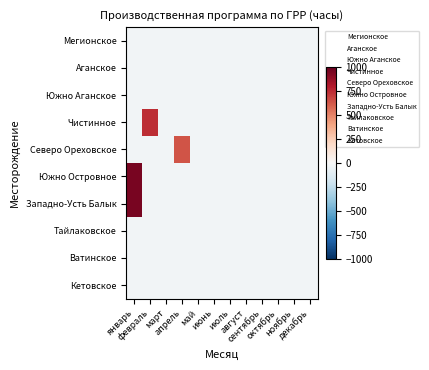

At ноябрь, list the series in order from smallest to largest.

Мегионское, Аганское, Южно Аганское, Чистинное, Северо Ореховское, Южно Островное, Западно-Усть Балык, Тайлаковское, Ватинское, Кетовское